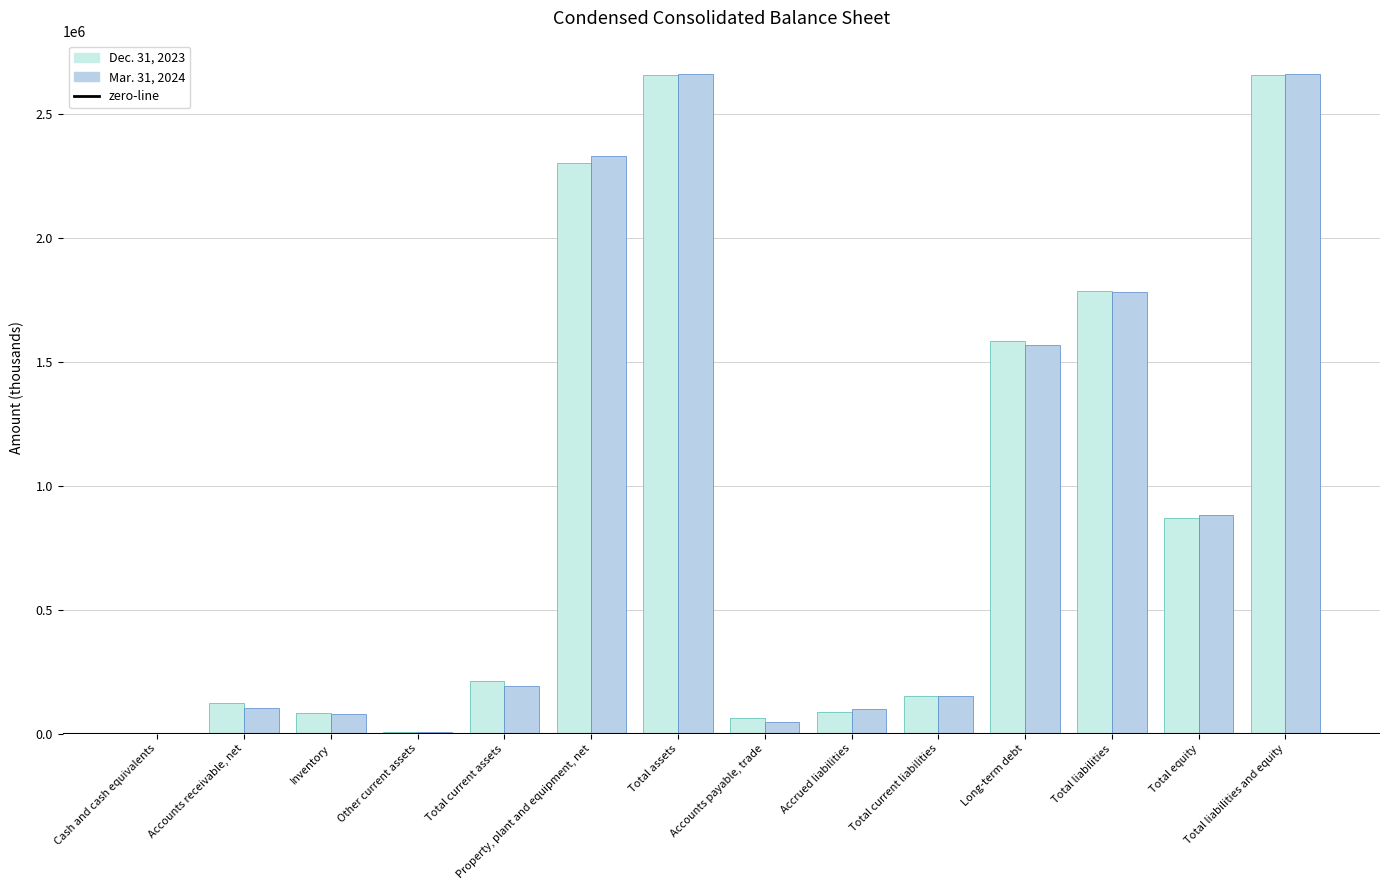

Does the chart contain stacked bars?

No